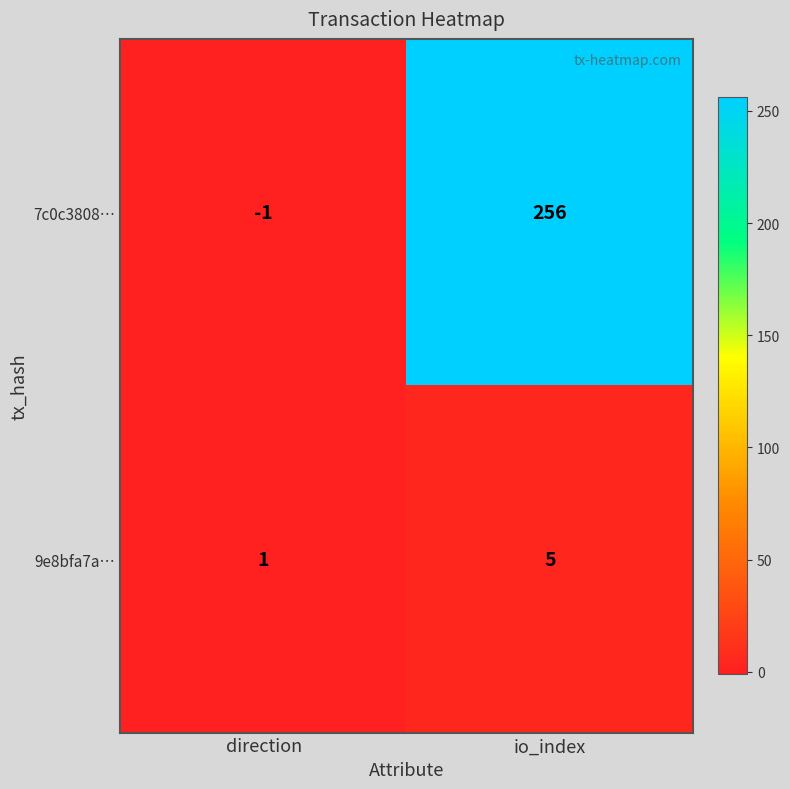

What is the difference between the 9e8bfa7a… values at direction and io_index?

4